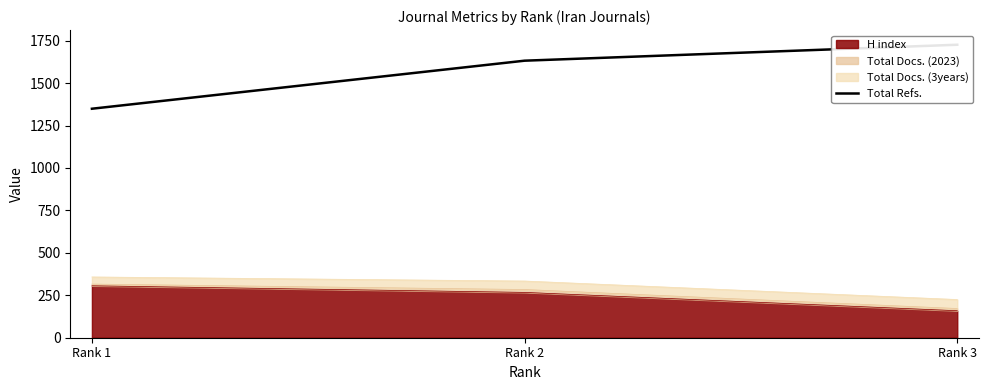

How many data points are above 1632?

1